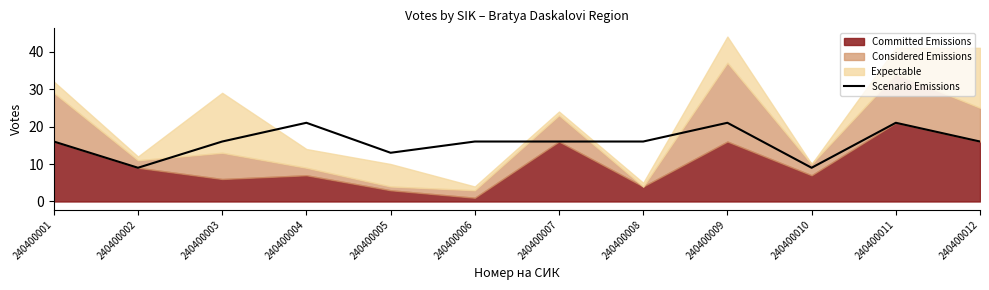

The chart shows a value of 14 at 240400010. True or false?

False